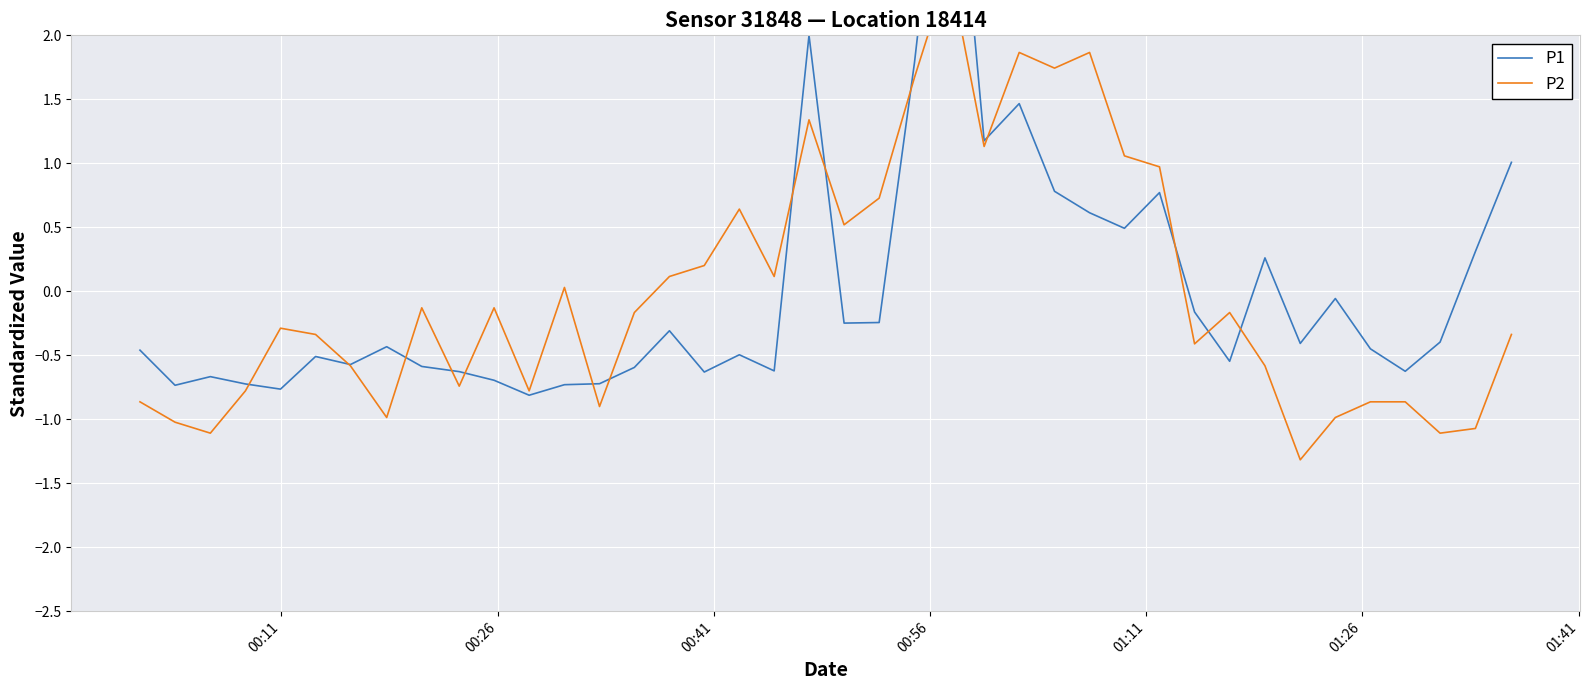

How many values in P1 are below zero?

28